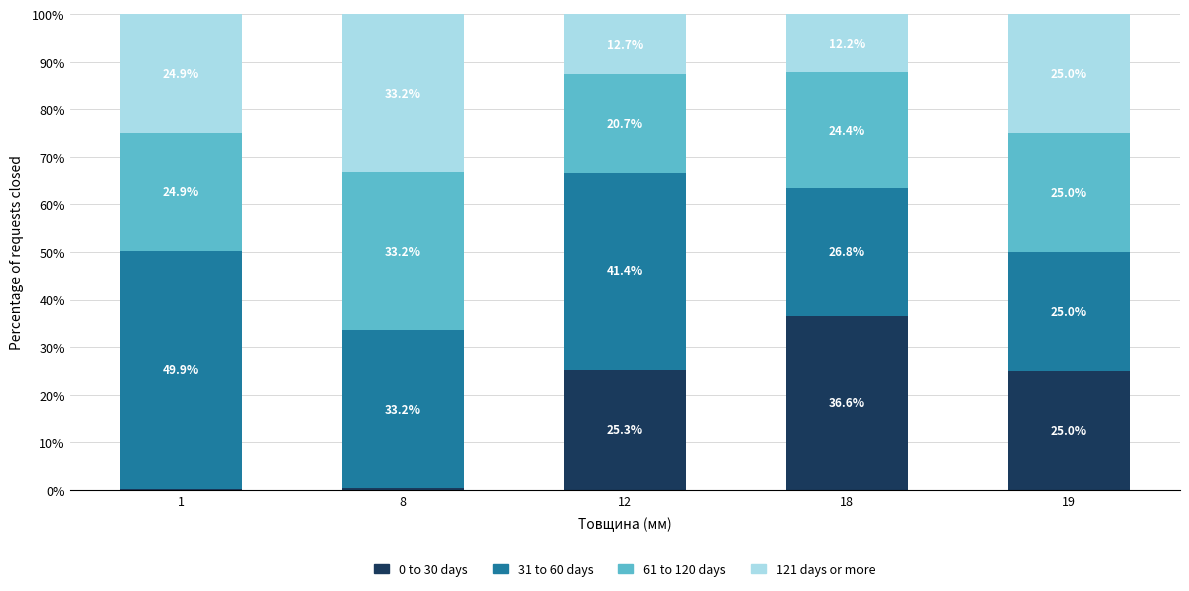

What is the total value across all series at 19?

100.0